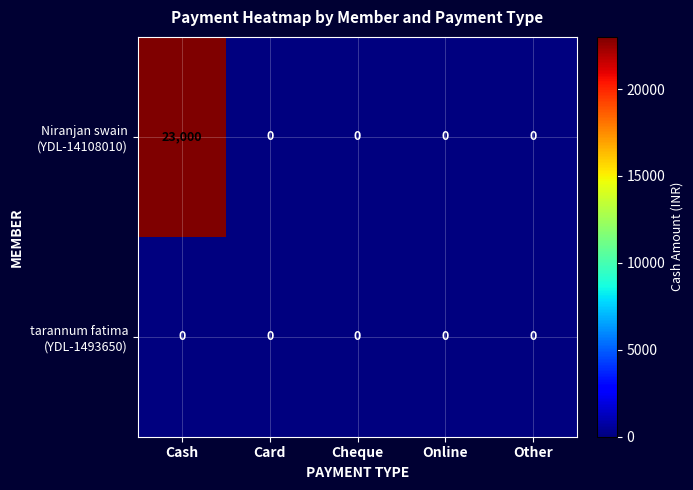

At how many categories does at least one series exceed 10788?

1